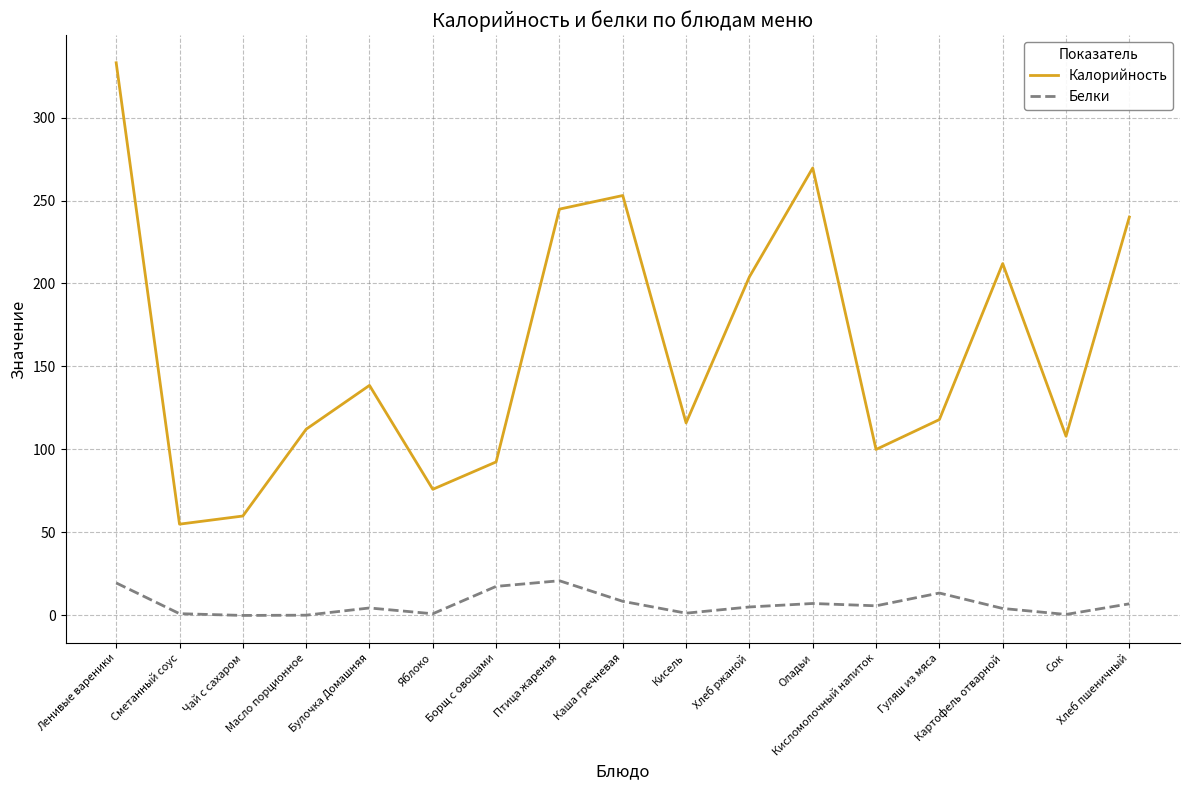

True or false: Белки and Калорийность intersect in this chart.

False